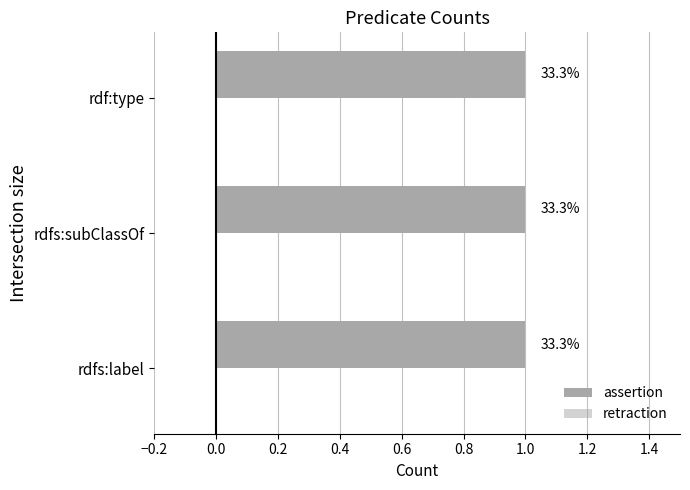

Which series has the widest spread of values?

assertion